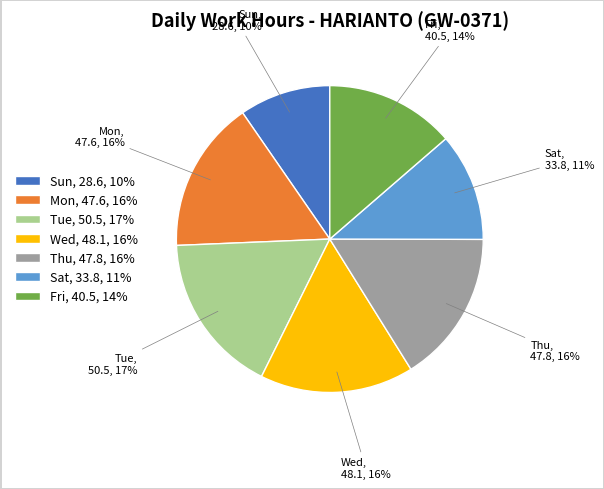

How many slices are in this pie chart?

7